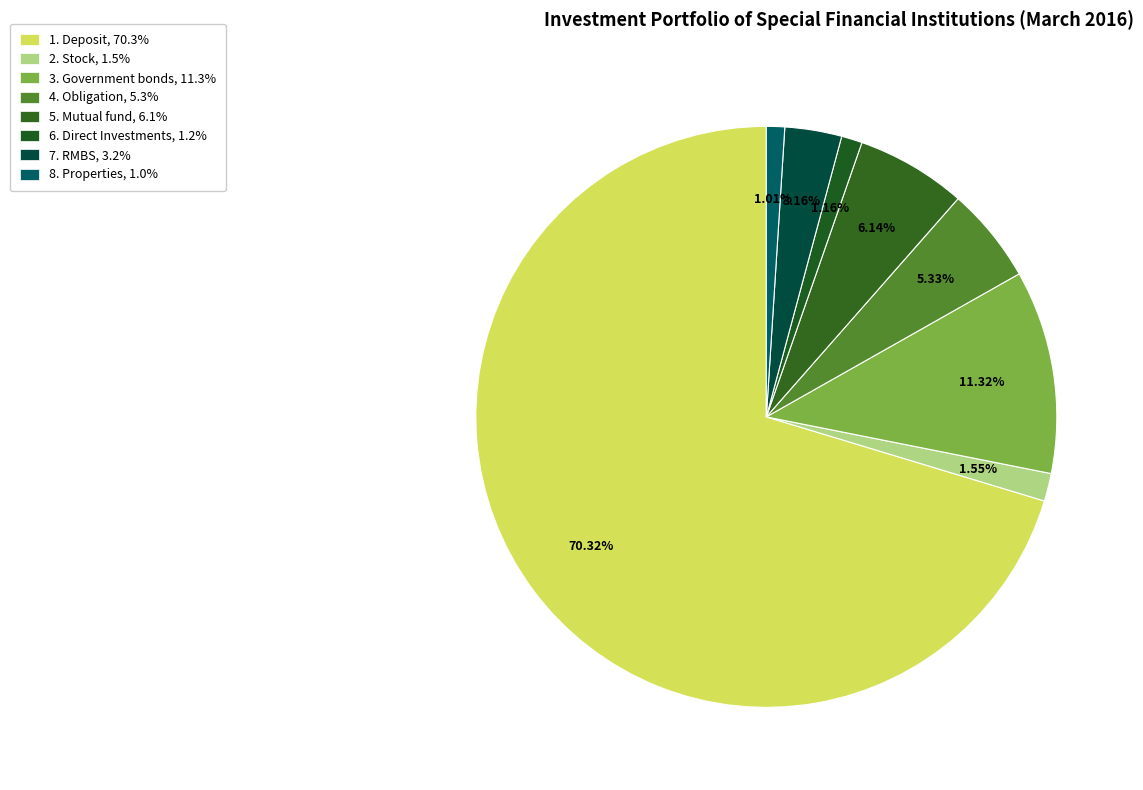

Is 1. Deposit the majority of the pie?

Yes